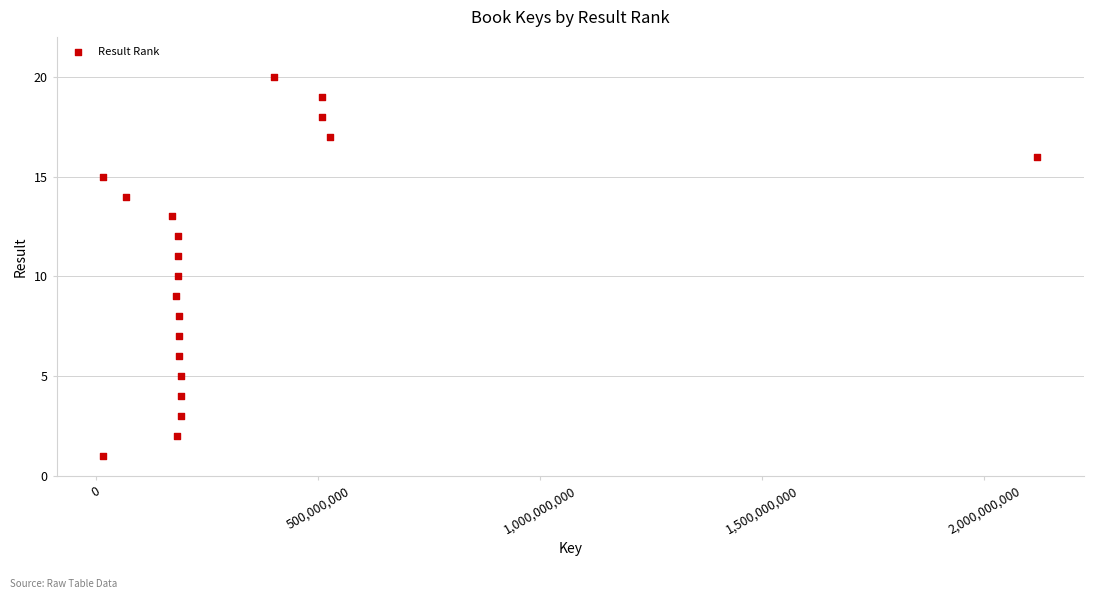

What is the range of X values (max minus min)?

2103819927